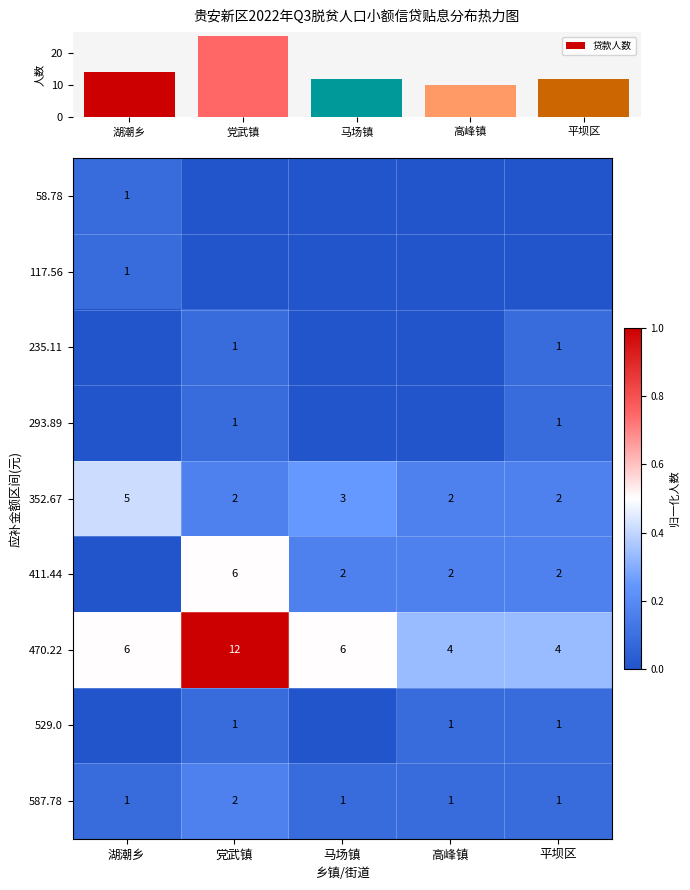

What is the difference between the second highest and minimum values in the 贷款人数 series?

4